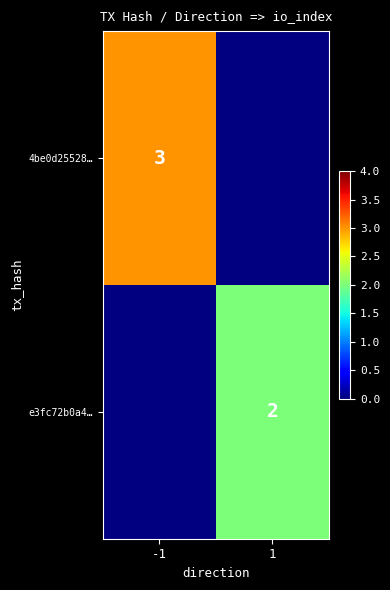

Is the value of e3fc72b0a4… at 1 greater than the value of 4be0d25528… at -1?

No